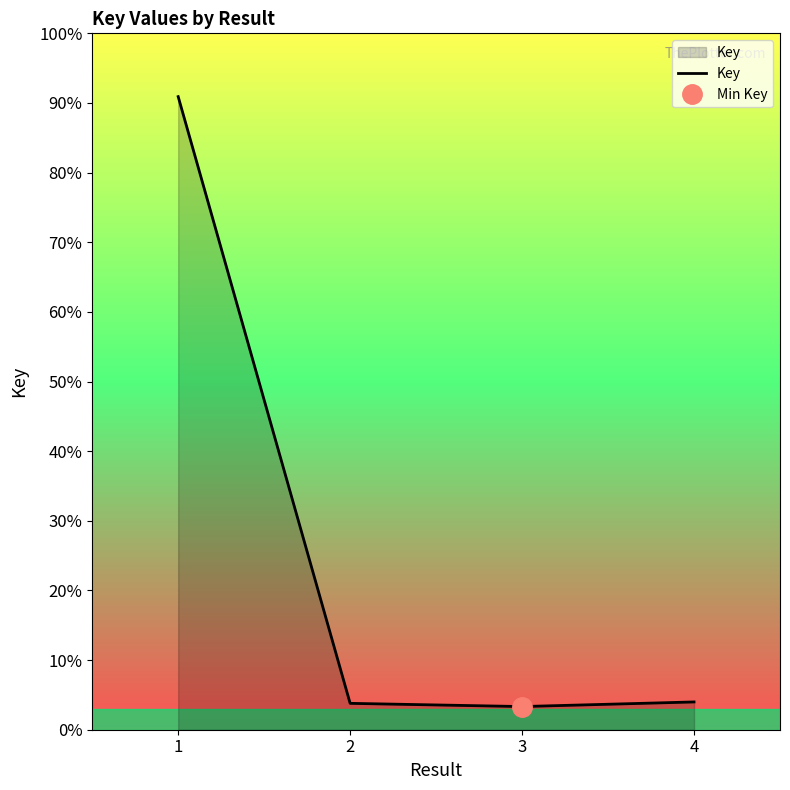

Rank the categories by value from highest to lowest.

1, 4, 2, 3